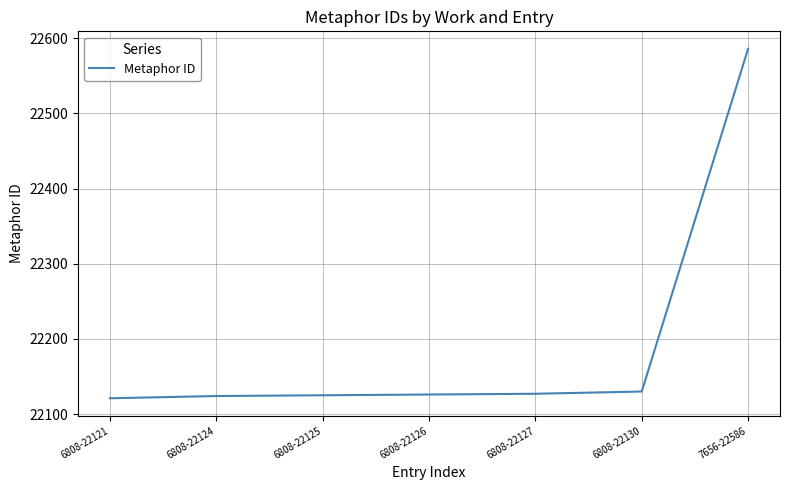

What is the smallest value displayed?

22121